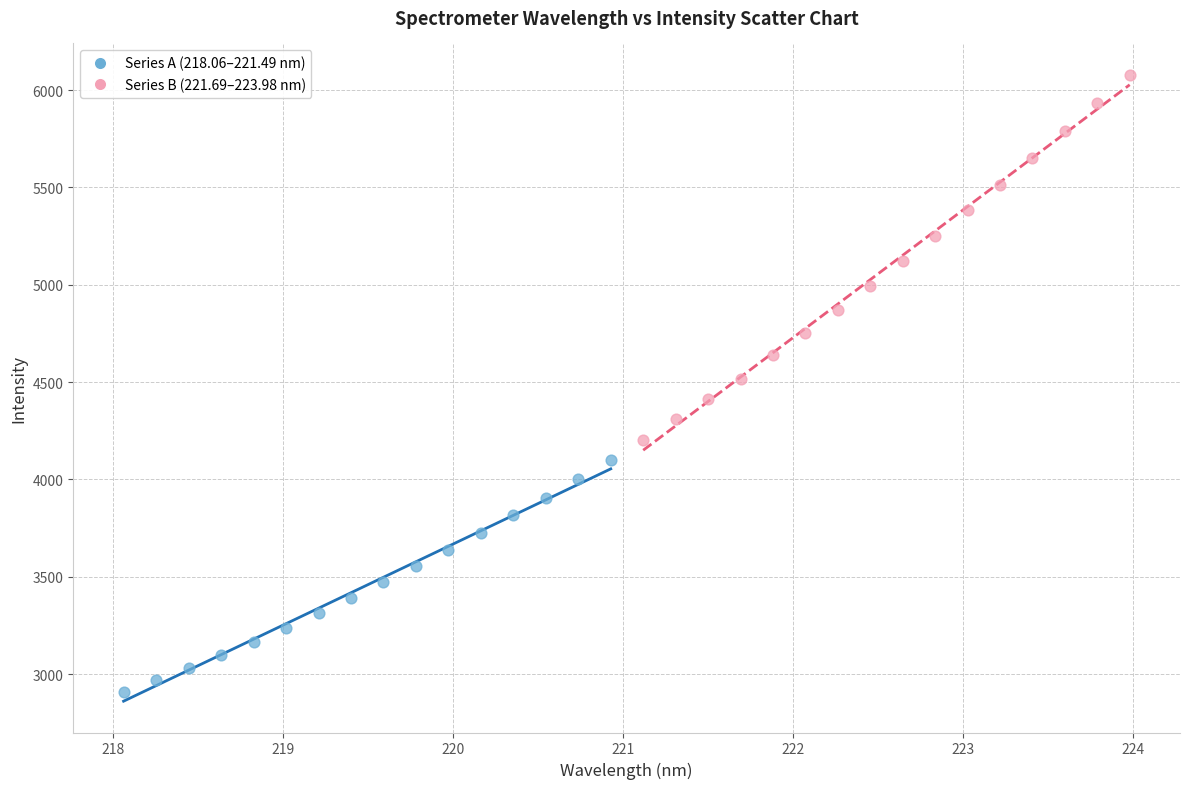

Which series contains the lowest Y value?

Series A (218.06–221.49 nm)